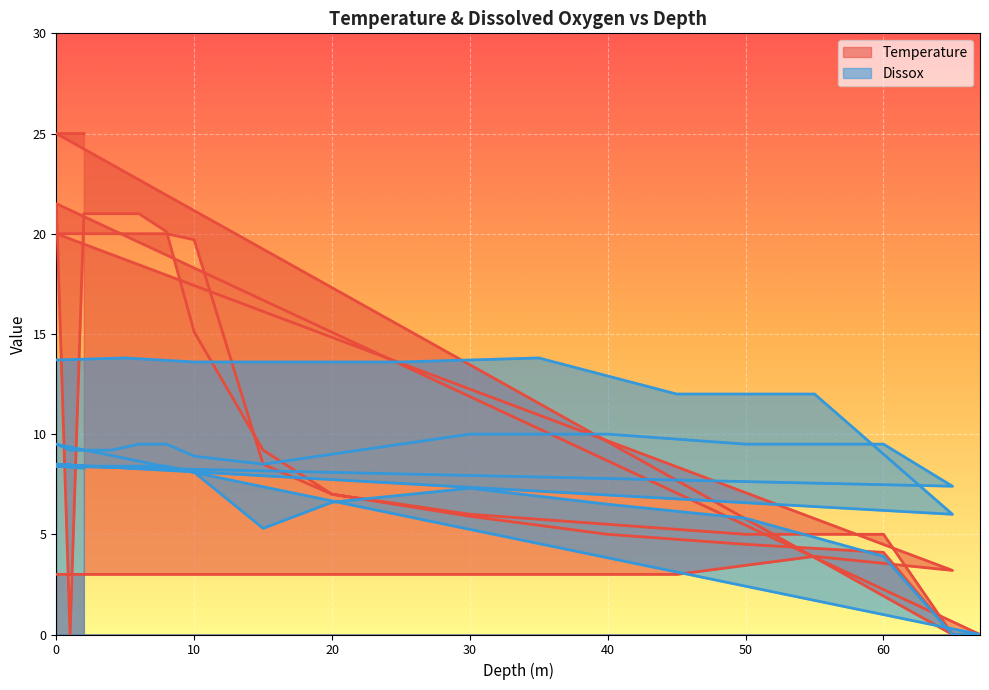

How many lines are shown in the chart?

2